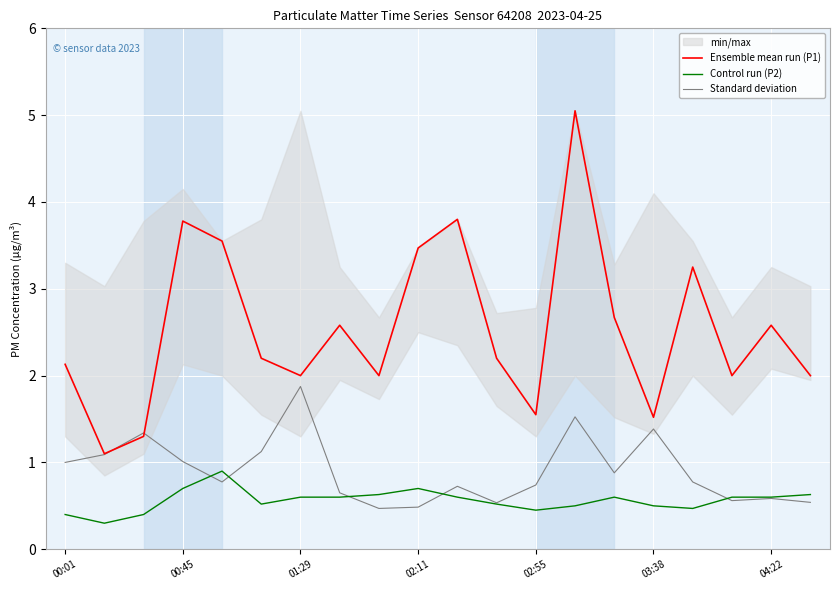

How many intersections are there between Standard deviation and Control run (P2)?

5